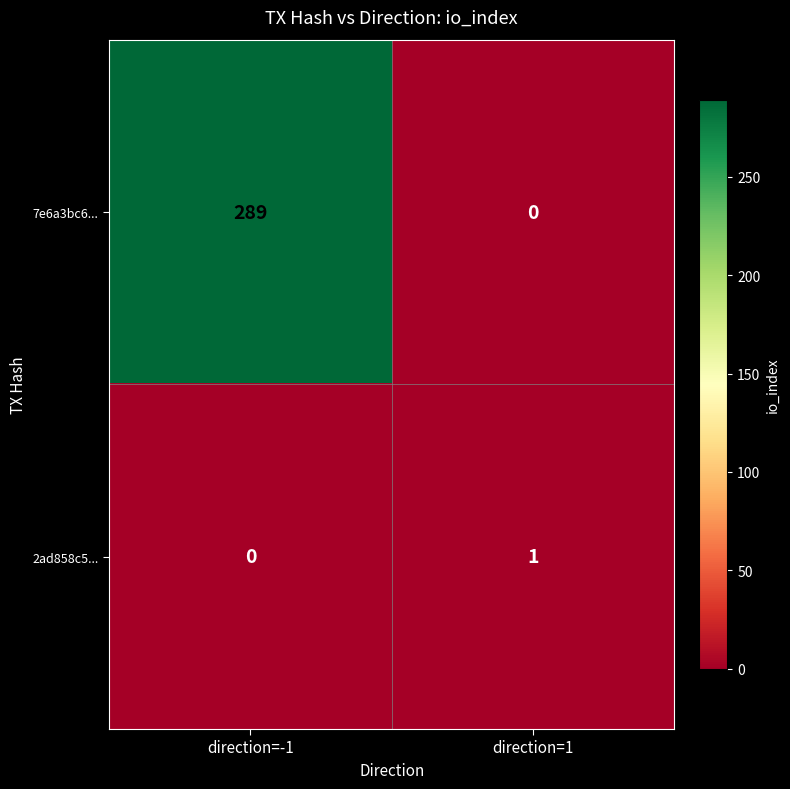

At direction=-1, list the series in order from smallest to largest.

2ad858c5..., 7e6a3bc6...